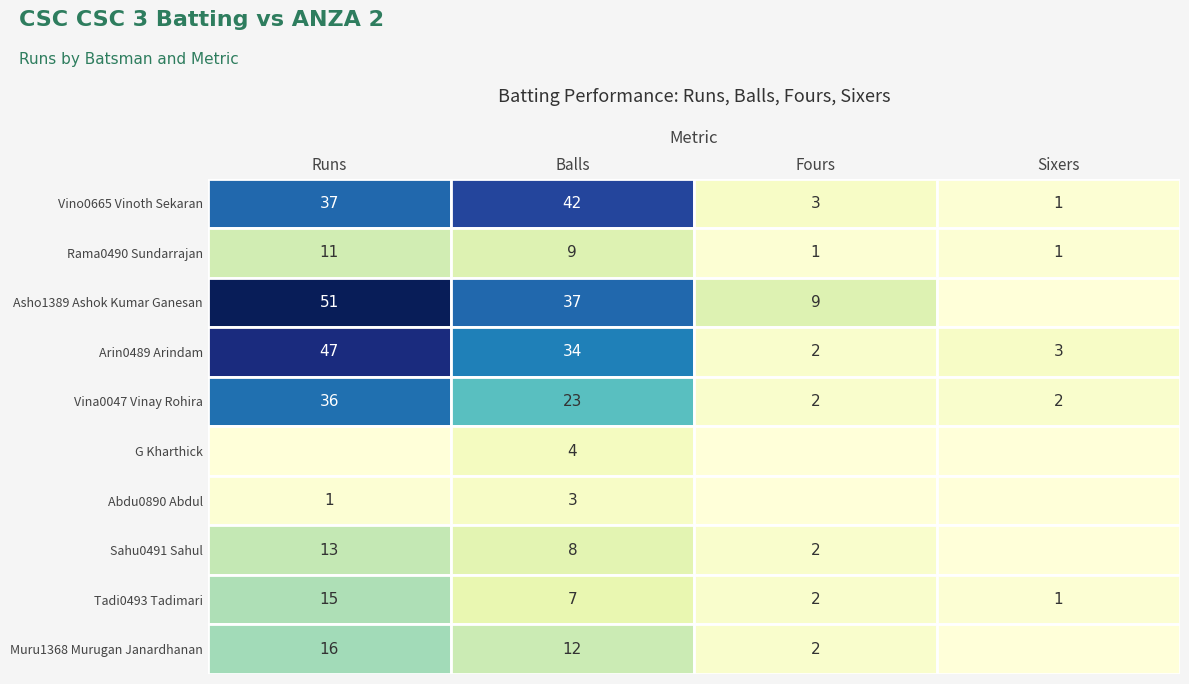

What is the spread (max minus min) of values at Balls?

39